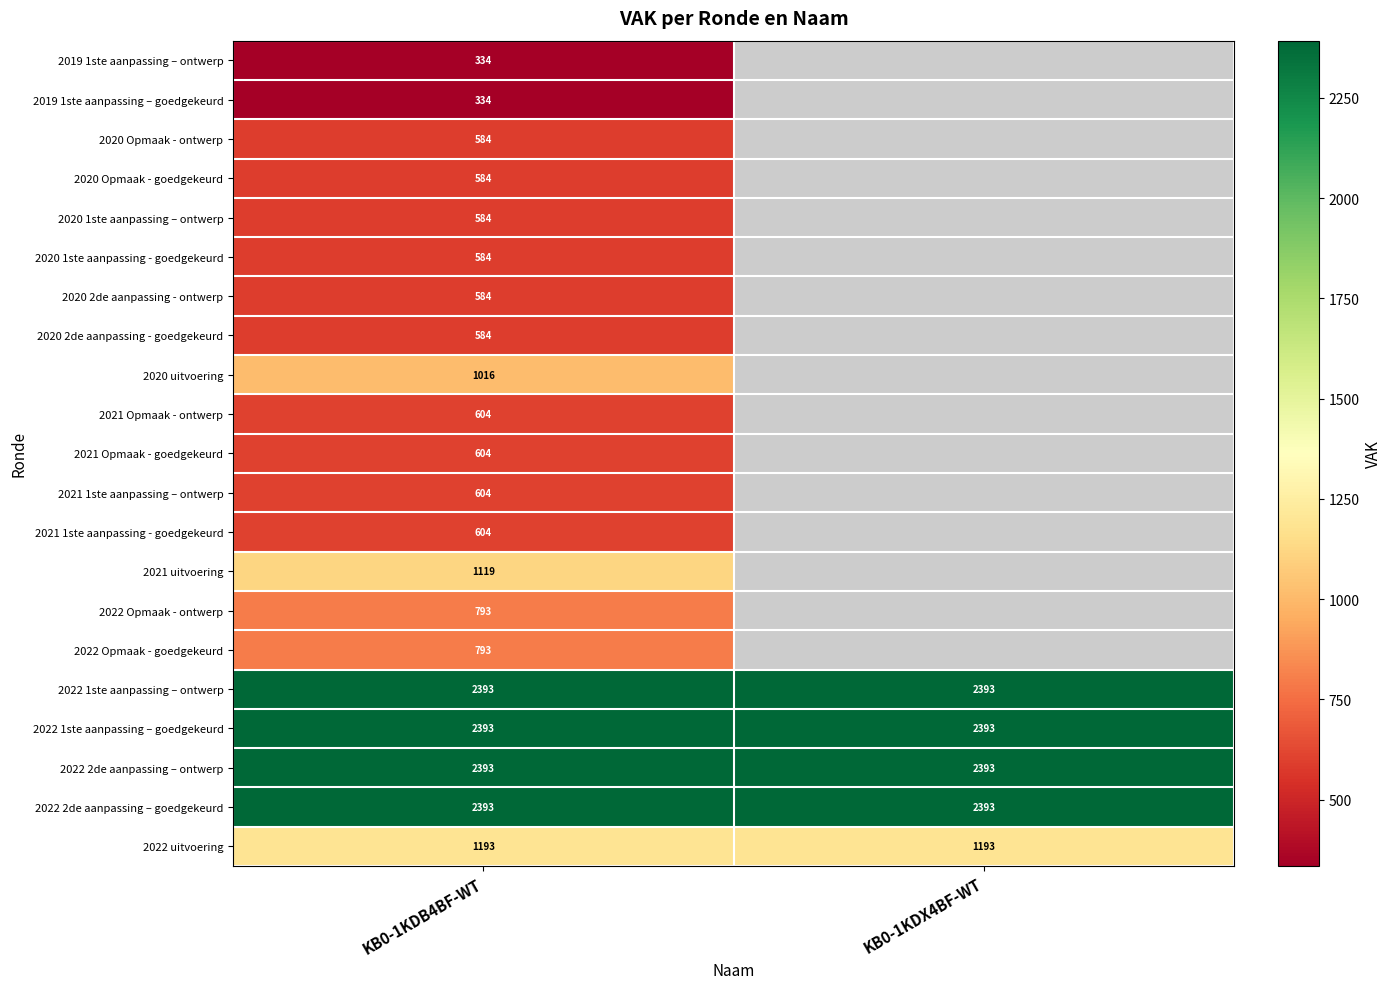

The 2019 1ste aanpassing – ontwerp series shows 110 at KB0-1KDB4BF-WT. True or false?

False